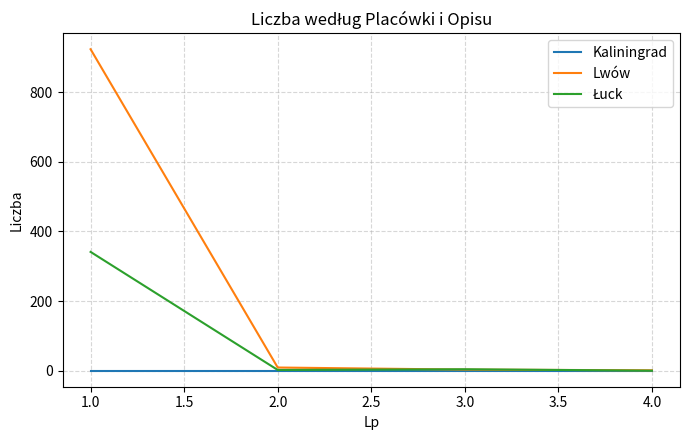

Which series has the widest spread of values?

Lwów